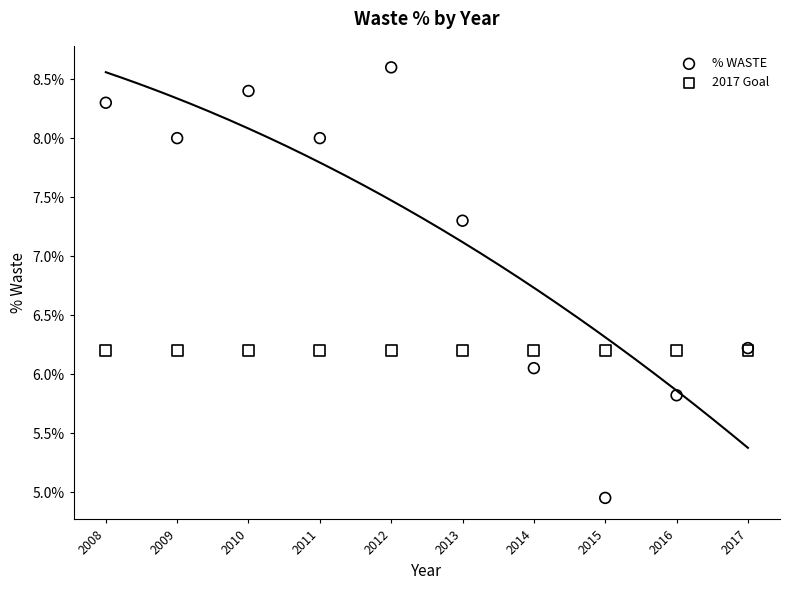

What are all the series names shown in the legend?

% WASTE, 2017 Goal